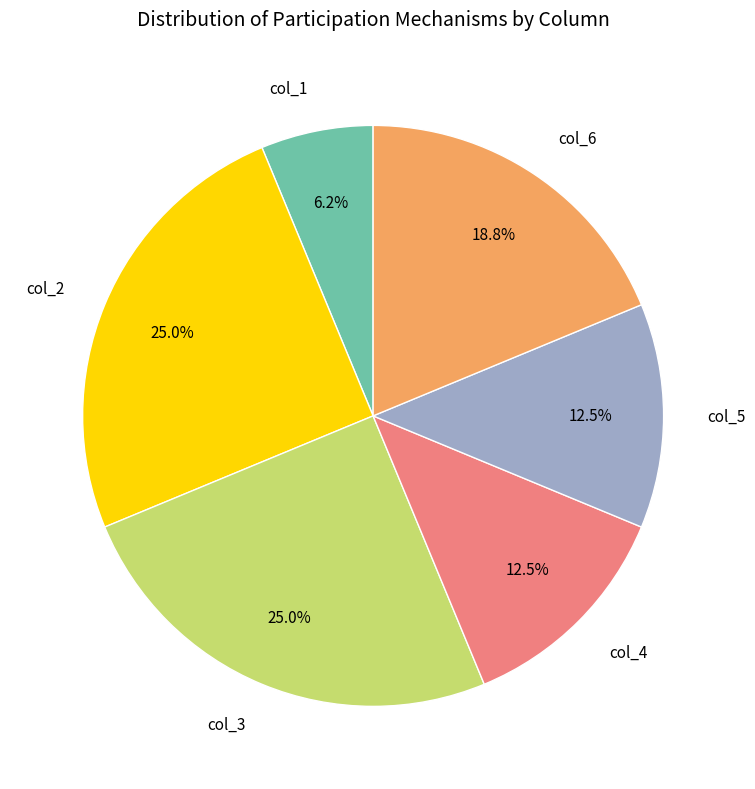

Is there a majority slice in this chart?

No